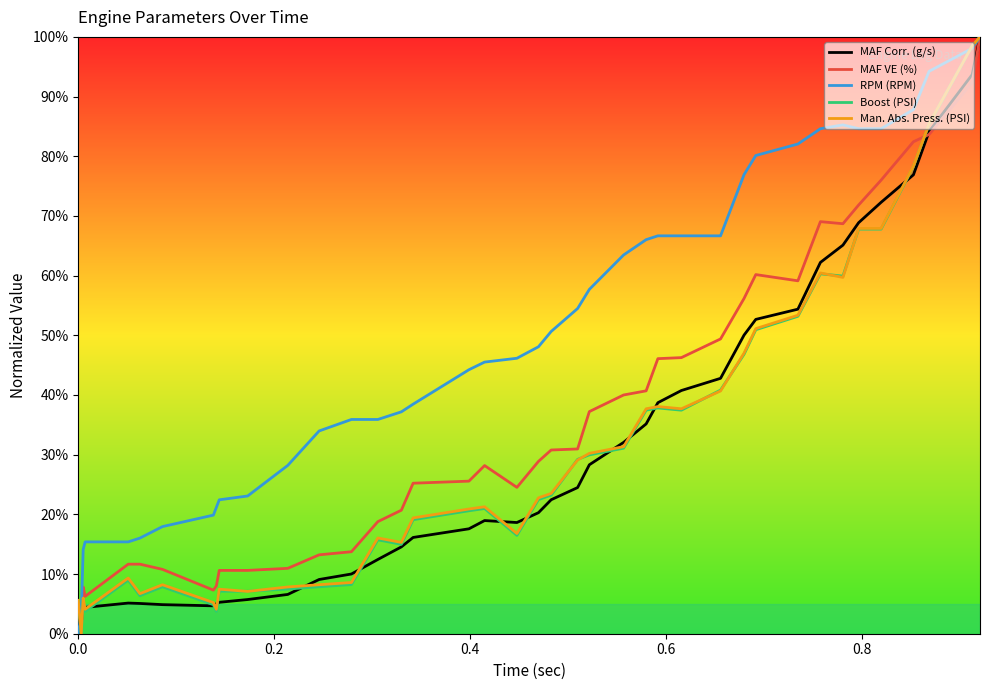

Which series has the largest total across all categories?

RPM (RPM)